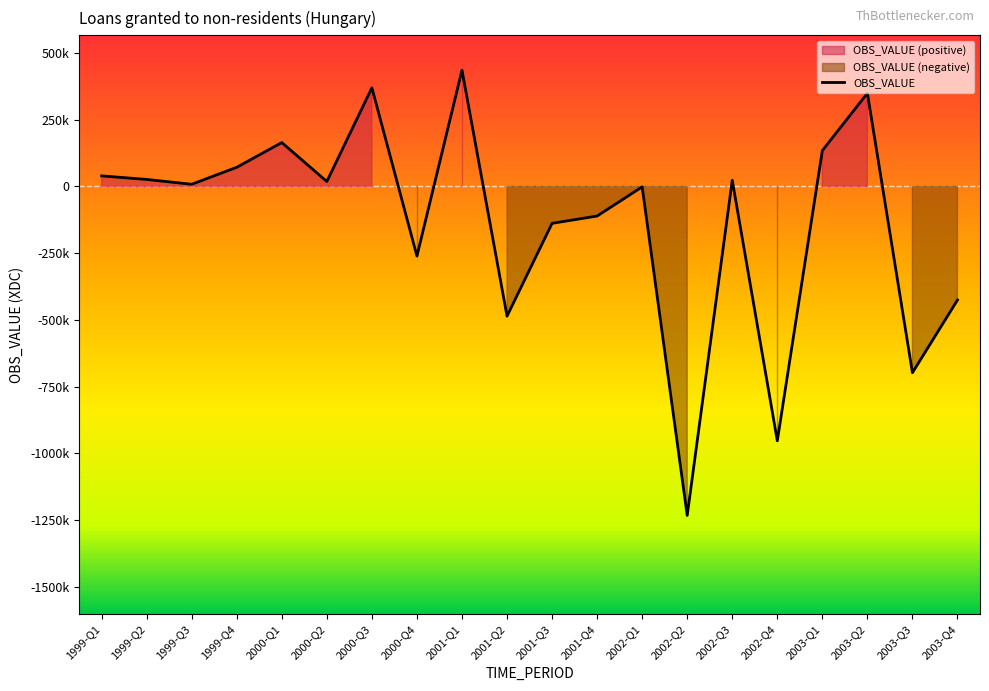

Reading left to right, extract all data points from this chart.

39345	25941	7888	71499	164142	18220	369372	-261149	435336	-486327	-138564	-111135	-1883	-1233048	22899	-953399	134174	349085	-698226	-425885